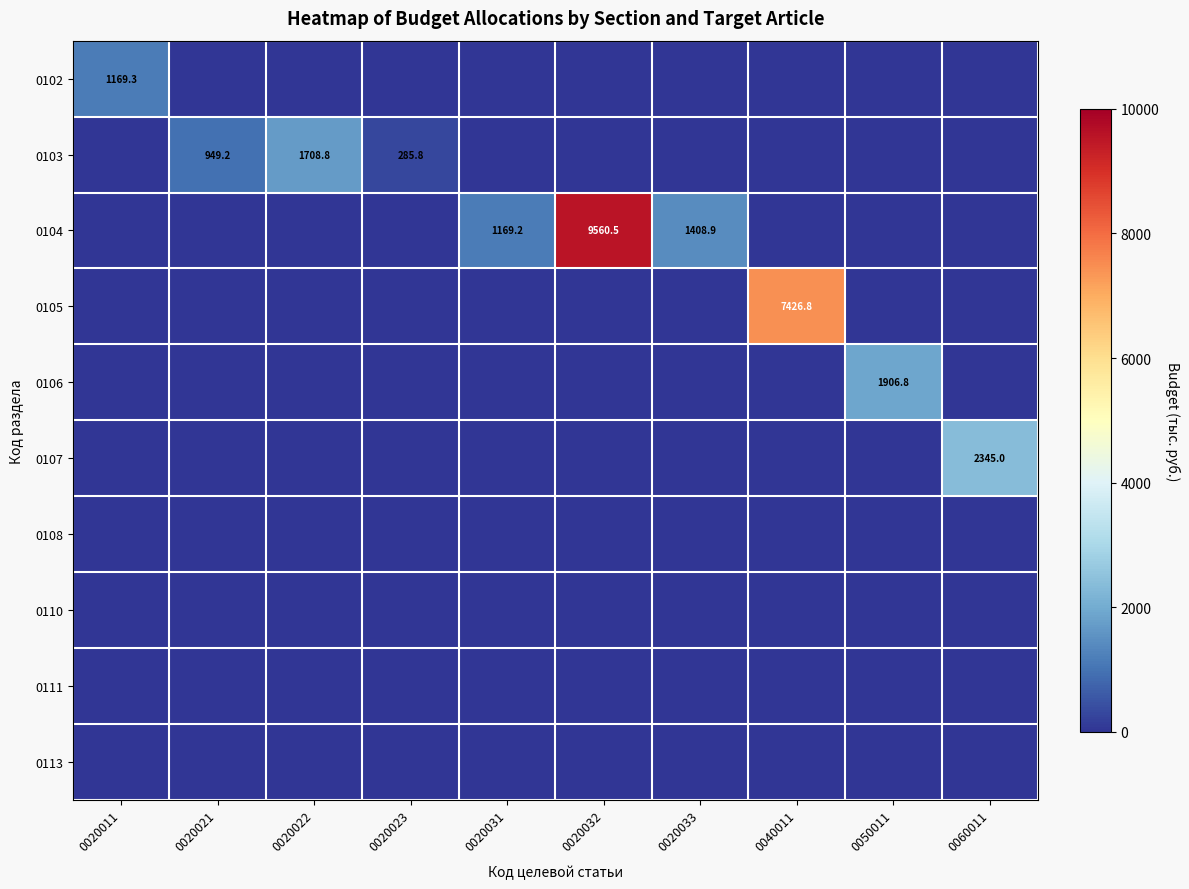

What is the greatest value displayed?

9560.5